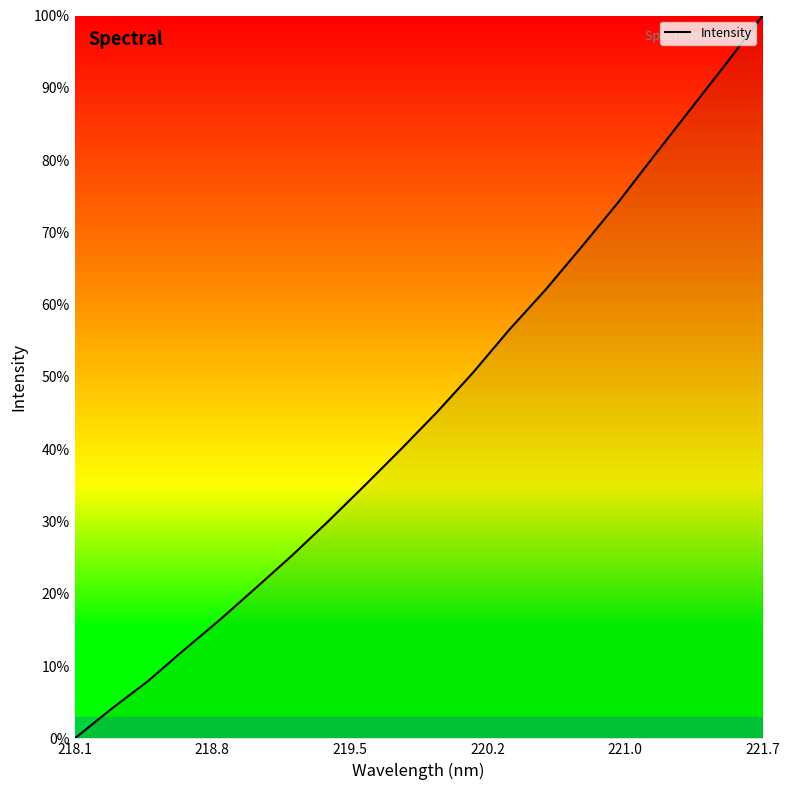

What is the greatest value displayed?

100.0